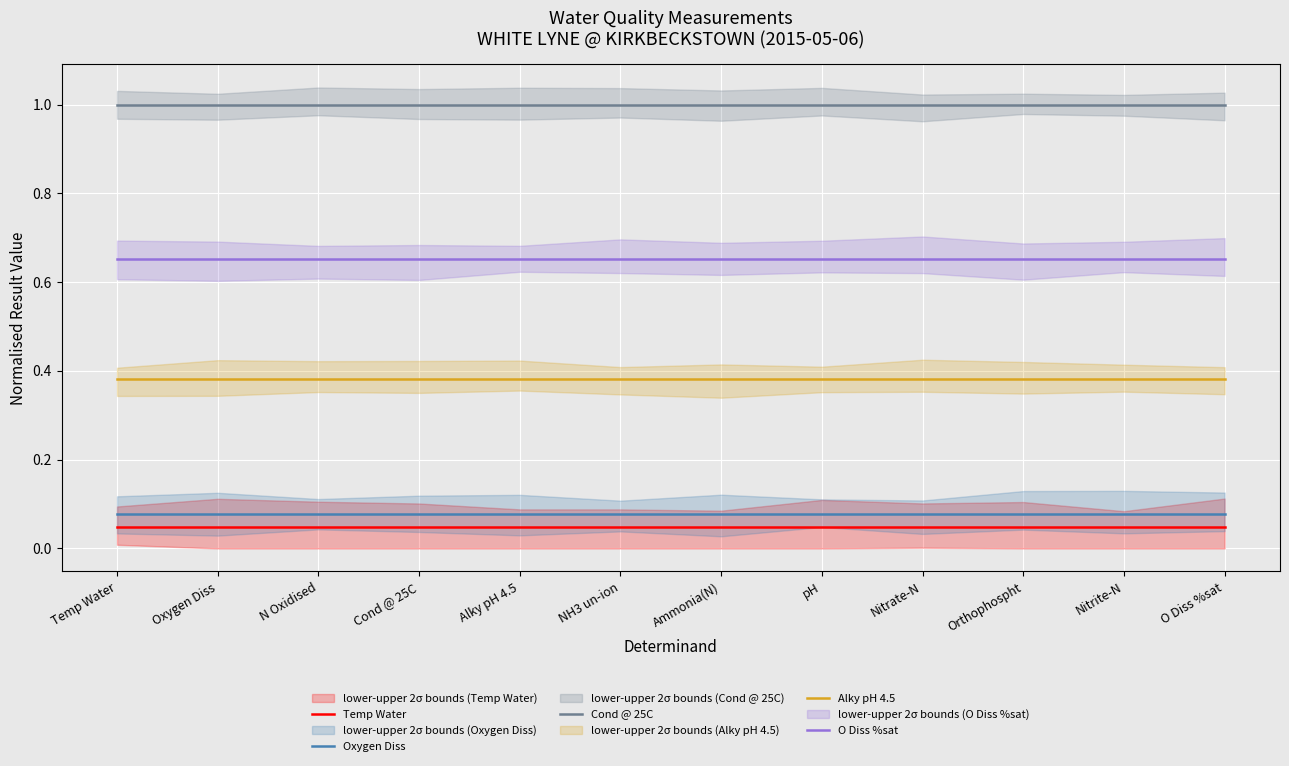

What is the minimum value for O Diss %sat?

0.7